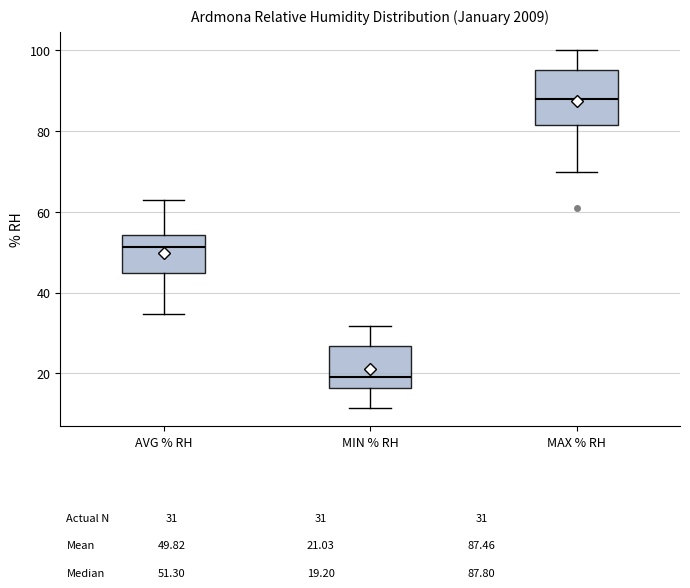

Which box has the lowest median line?

MIN % RH